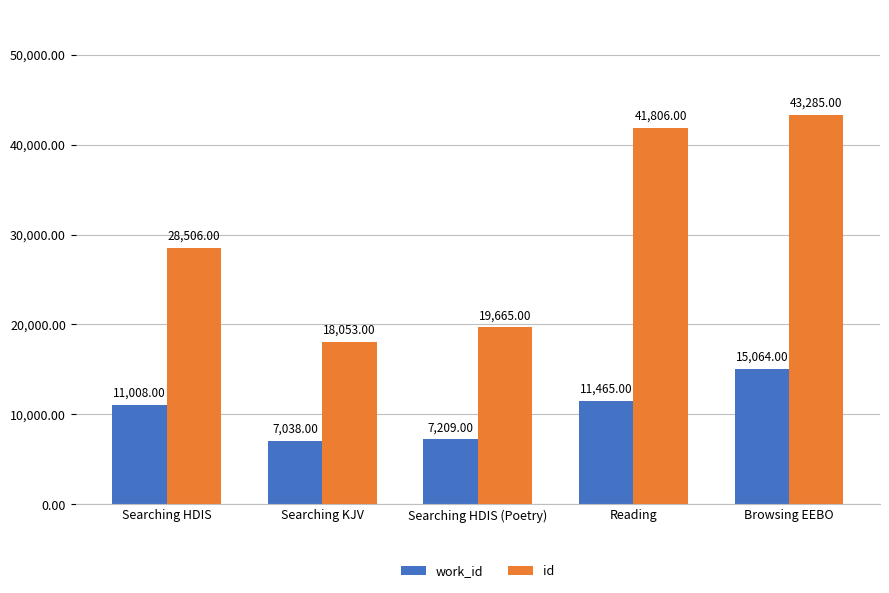

List the series in order of their overall mean, highest first.

id, work_id